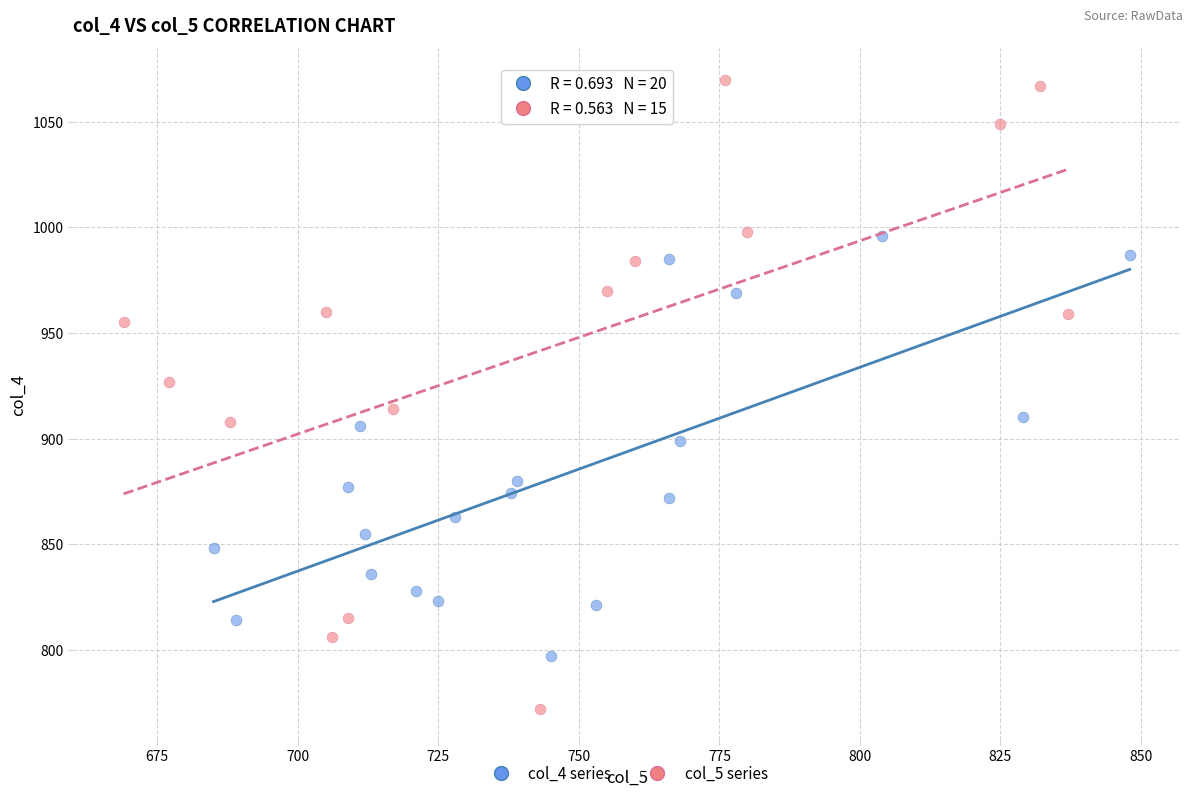

Which series reaches the maximum Y coordinate?

col_5 series